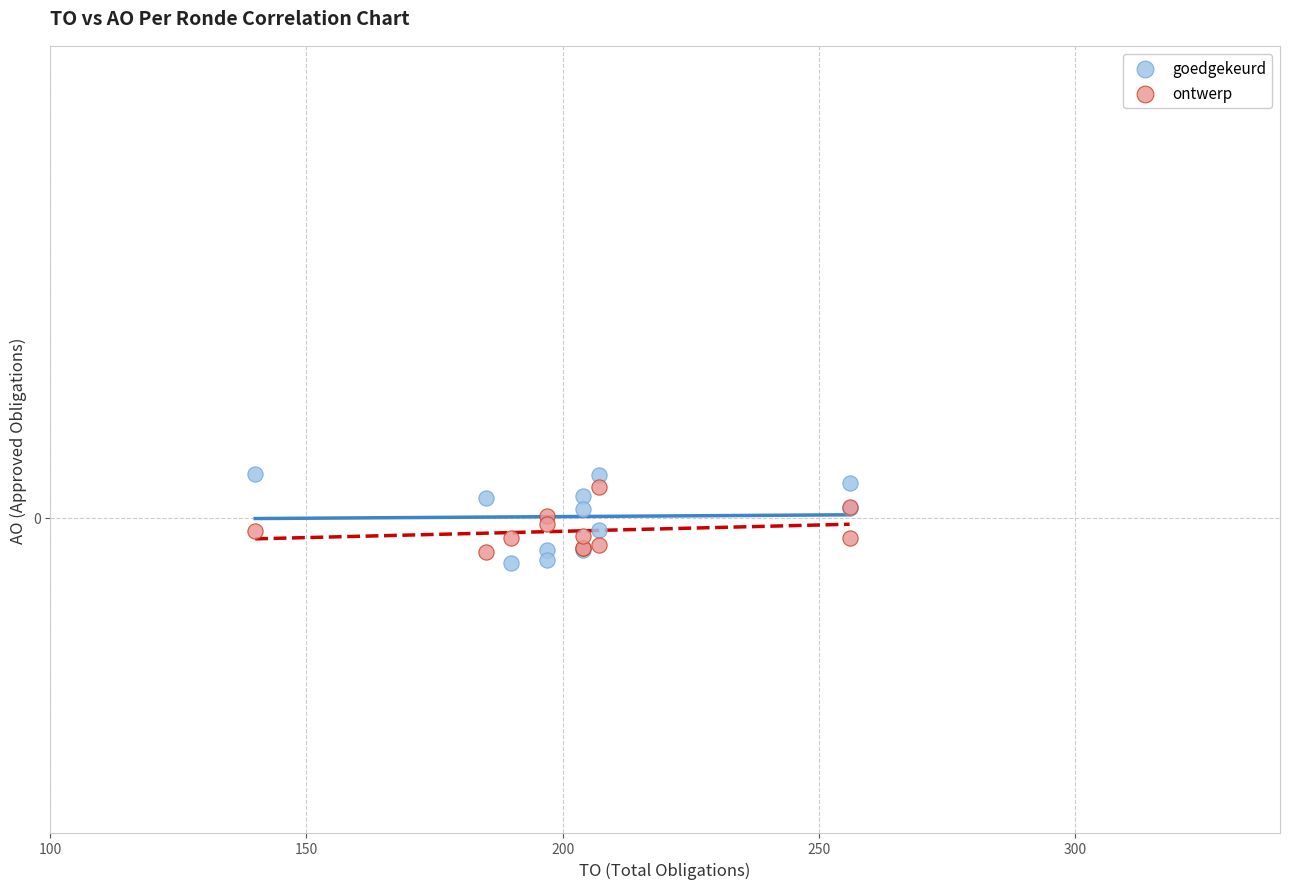

Which series has the largest Y range (max minus min)?

goedgekeurd